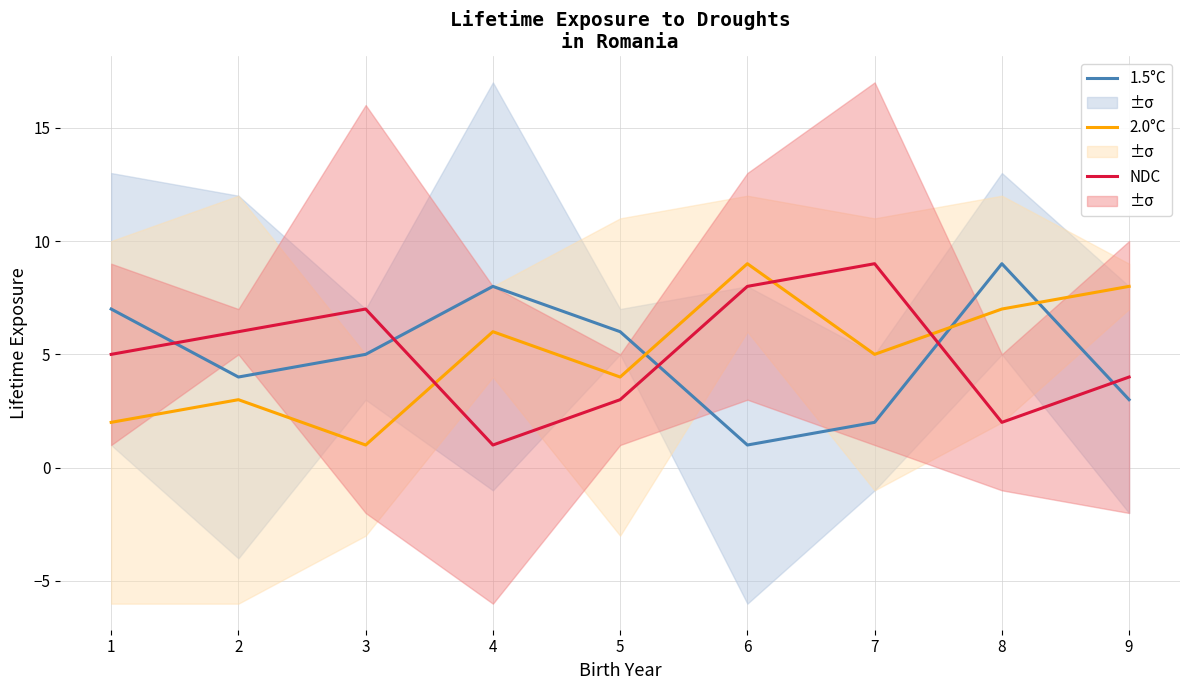

At which label is 2.0°C closest to 5?

7